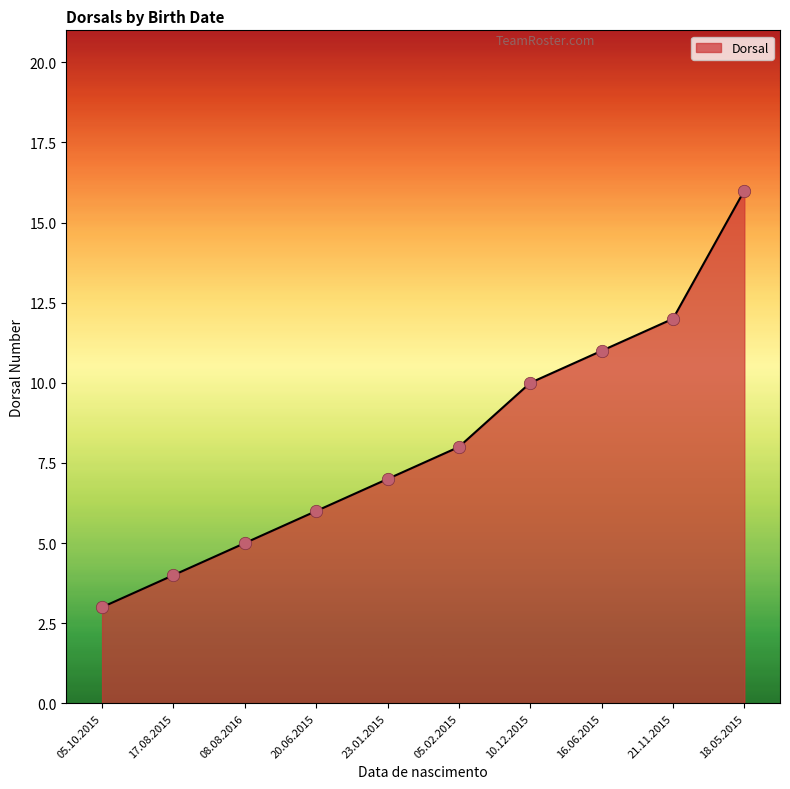

Approximately how many times larger is the value at 17.08.2015 compared to 16.06.2015?

0.4